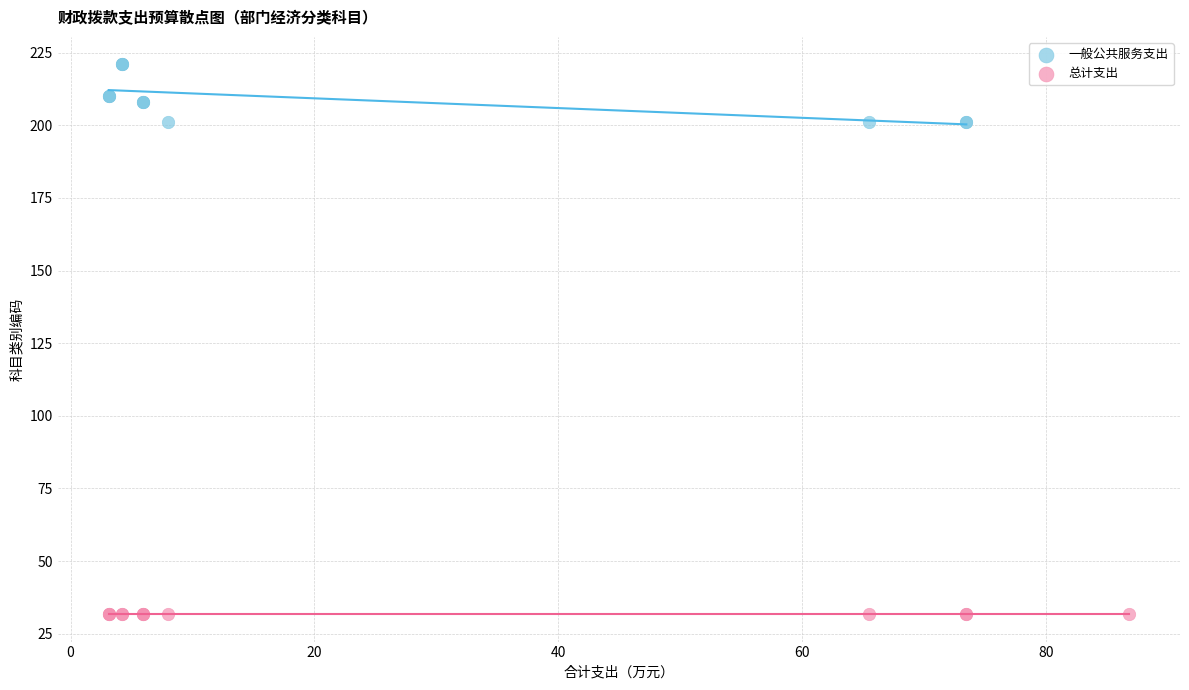

Which series reaches the maximum Y coordinate?

一般公共服务支出